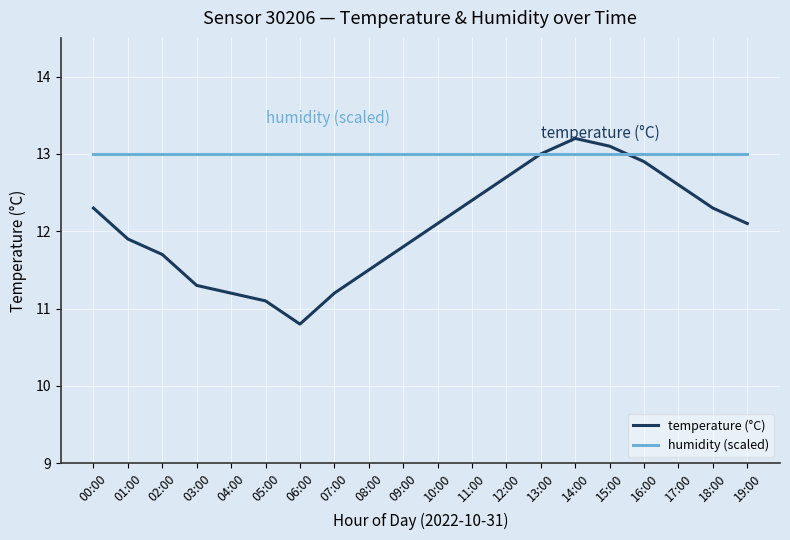

What is the approximate value of humidity (scaled) at 09:00?

13.0